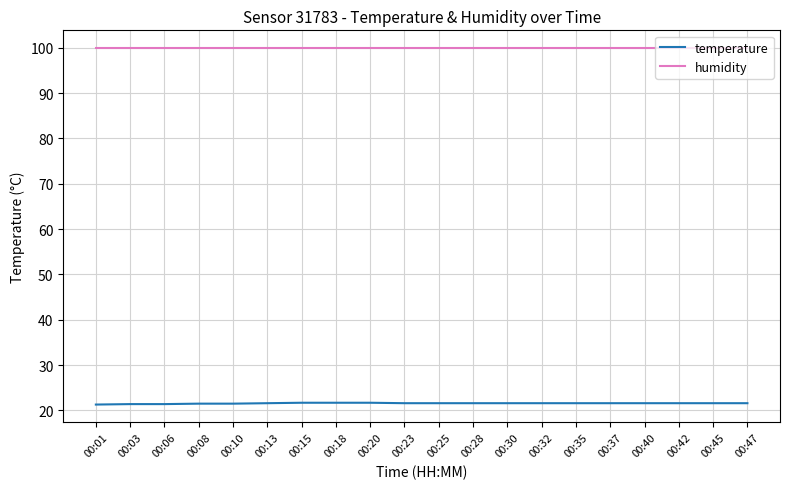

How many lines are shown in the chart?

2